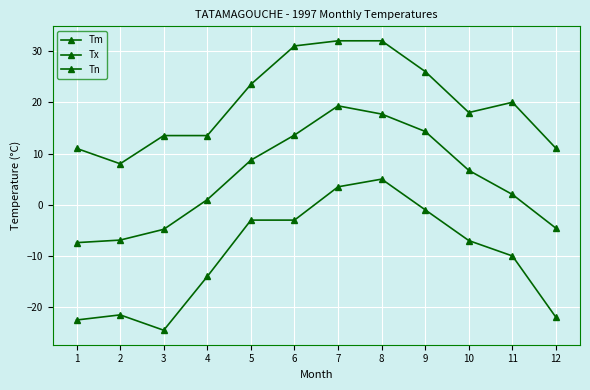

Which series changed the most between 1 and 2?

Tx